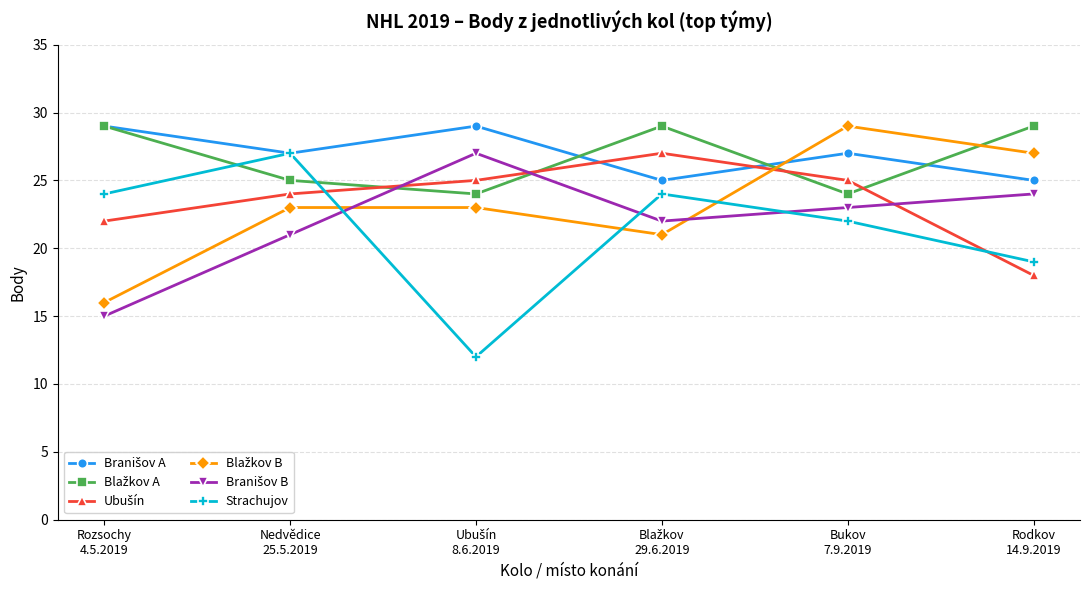

What is the difference between the highest and lowest values at Rozsochy
4.5.2019?

14